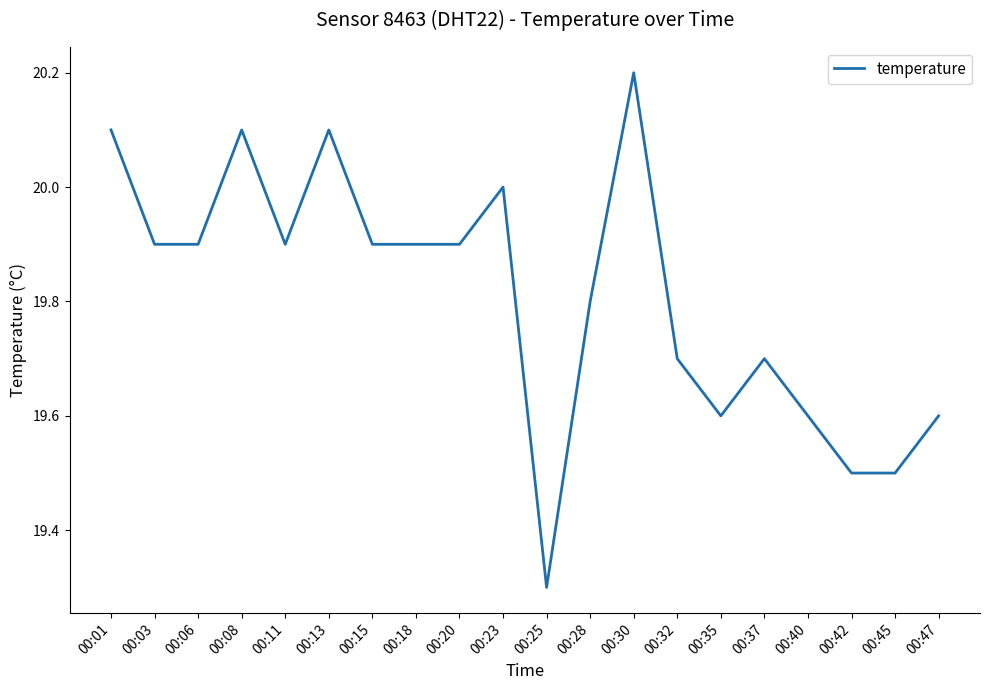

The chart shows a value of 19.7 at 00:37. True or false?

True